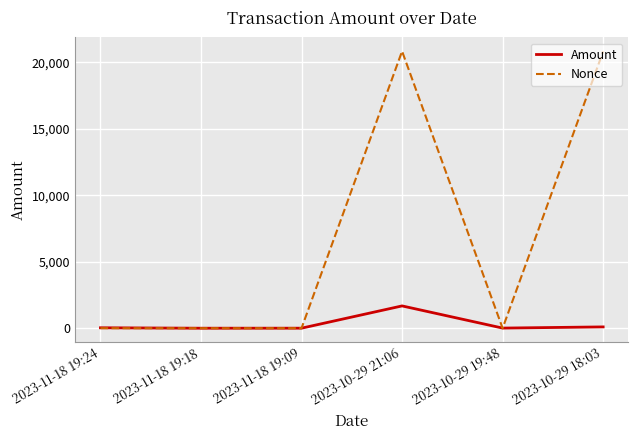

Which series has the largest range (max minus min)?

Nonce